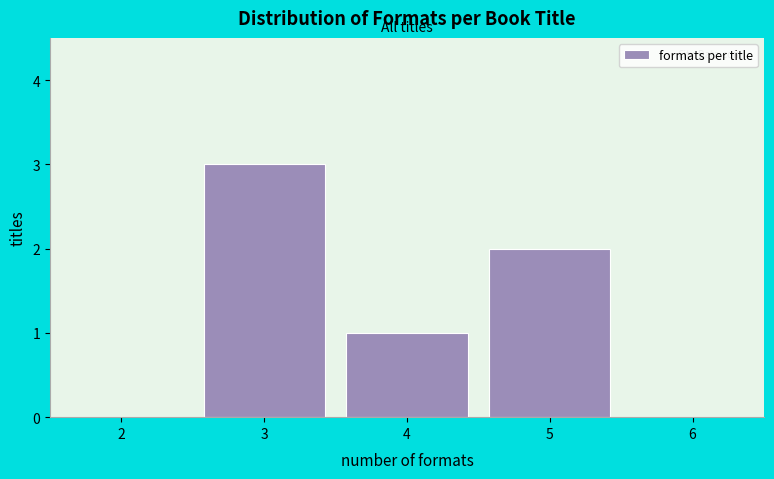

Over which range of the x-axis is the bar tallest?

2.5 to 3.5